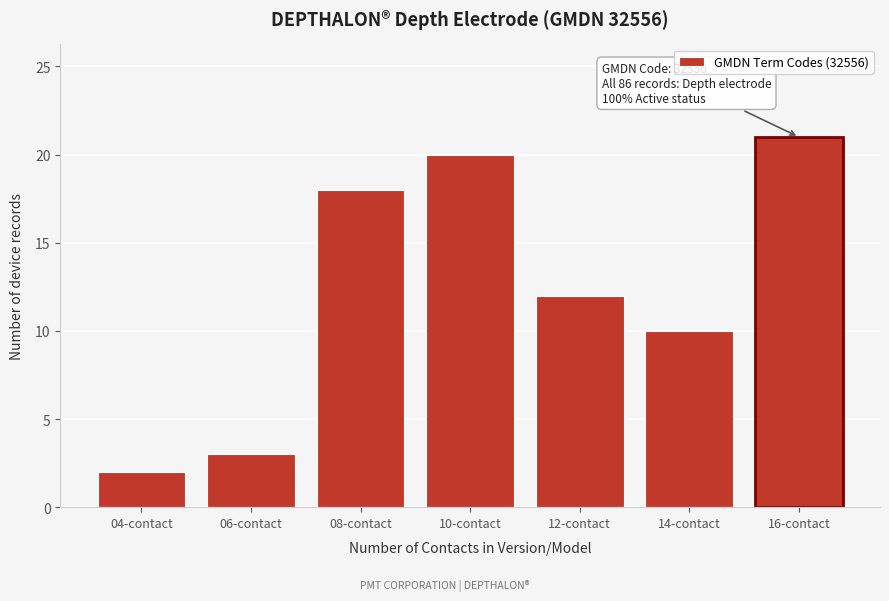

Reading left to right, what are all the values shown in this chart?

04-contact=2	06-contact=3	08-contact=18	10-contact=20	12-contact=12	14-contact=10	16-contact=21